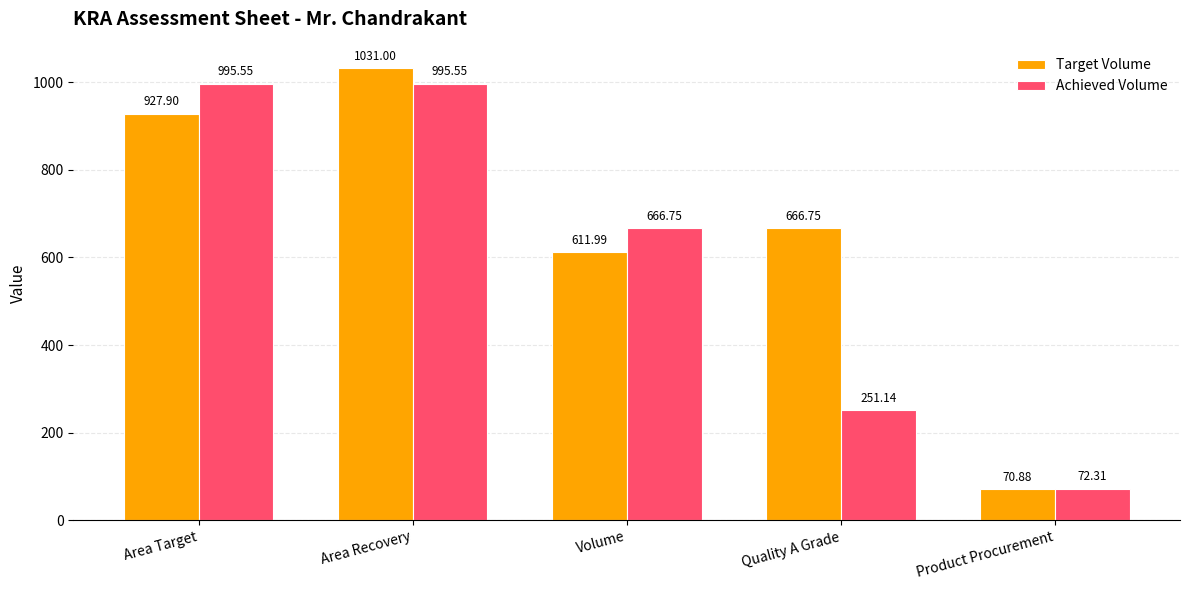

What is the maximum value shown in the chart?

1031.0